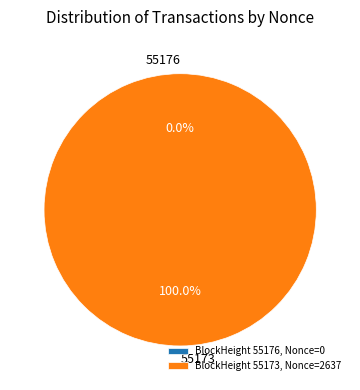

Which has a higher value, 55176 or 55173?

55173